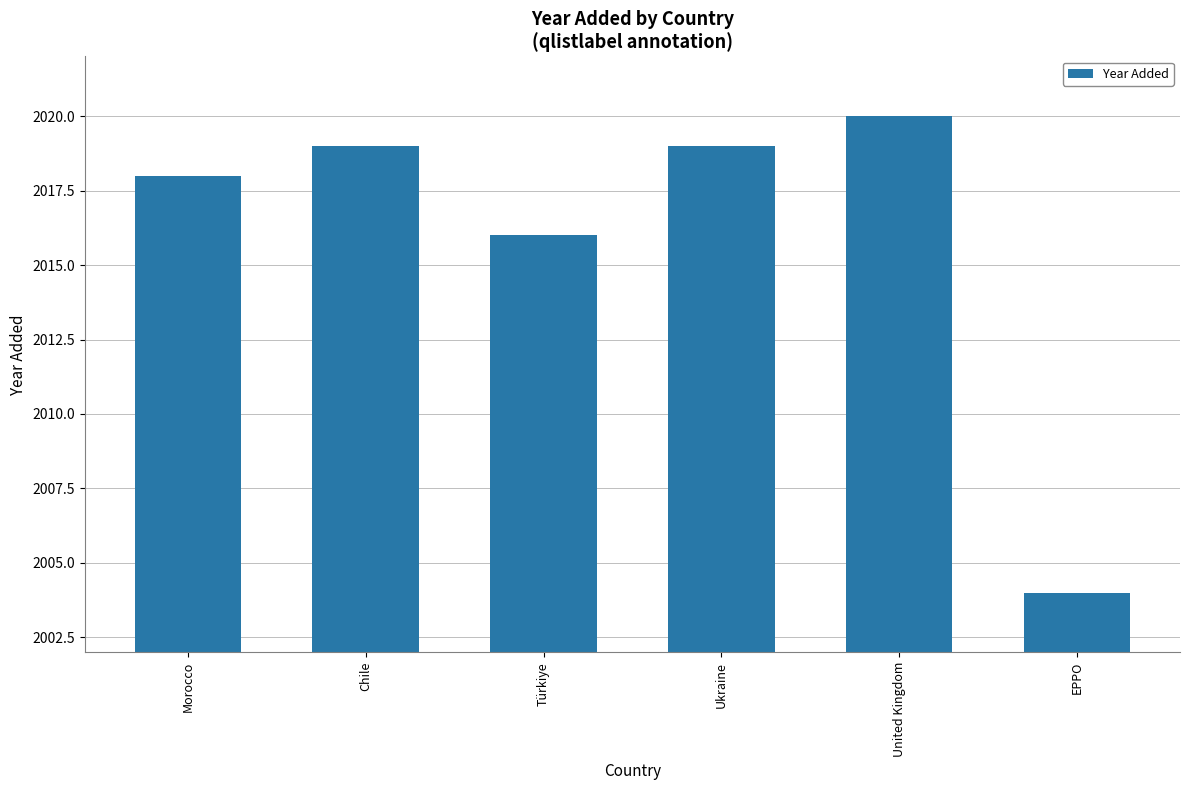

What is the label of the 5th bar from the right?

Chile